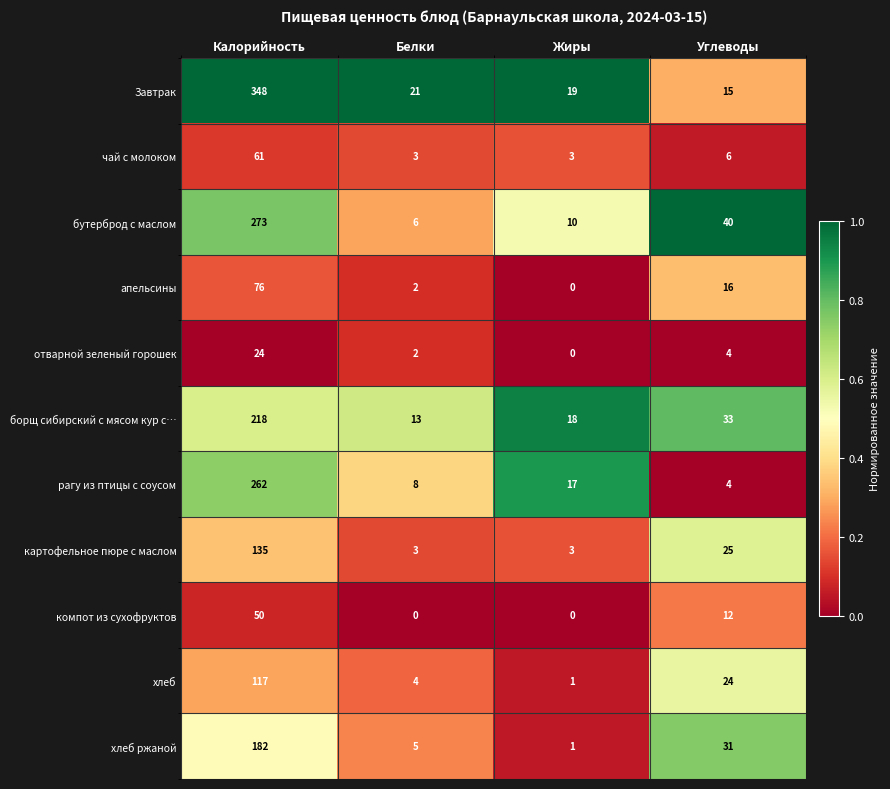

What is the difference between the second highest and second lowest values in the компот из сухофруктов series?

12